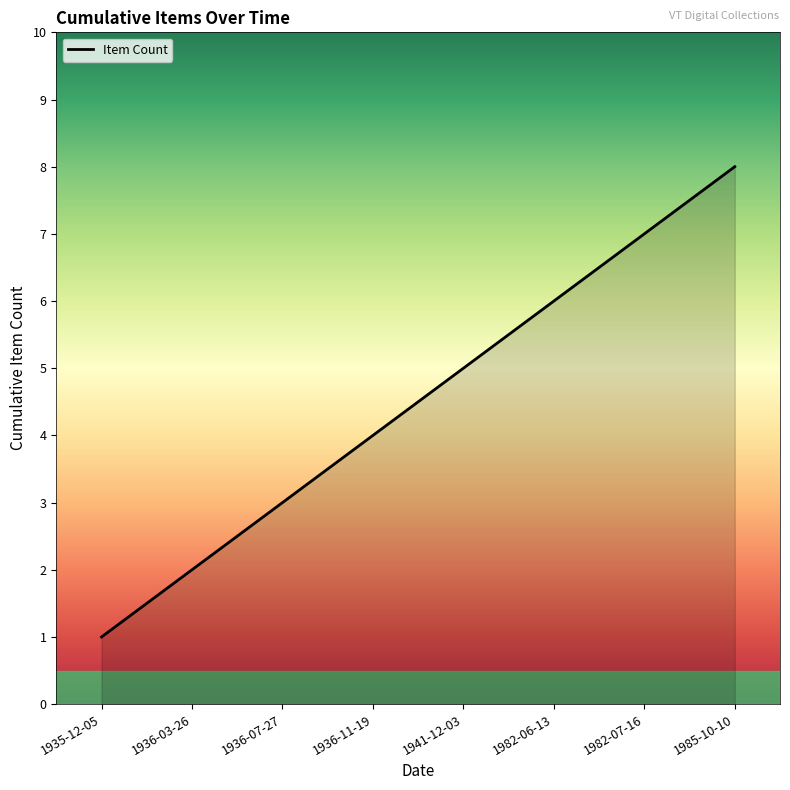

Which category has the lowest value across all series?

1935-12-05